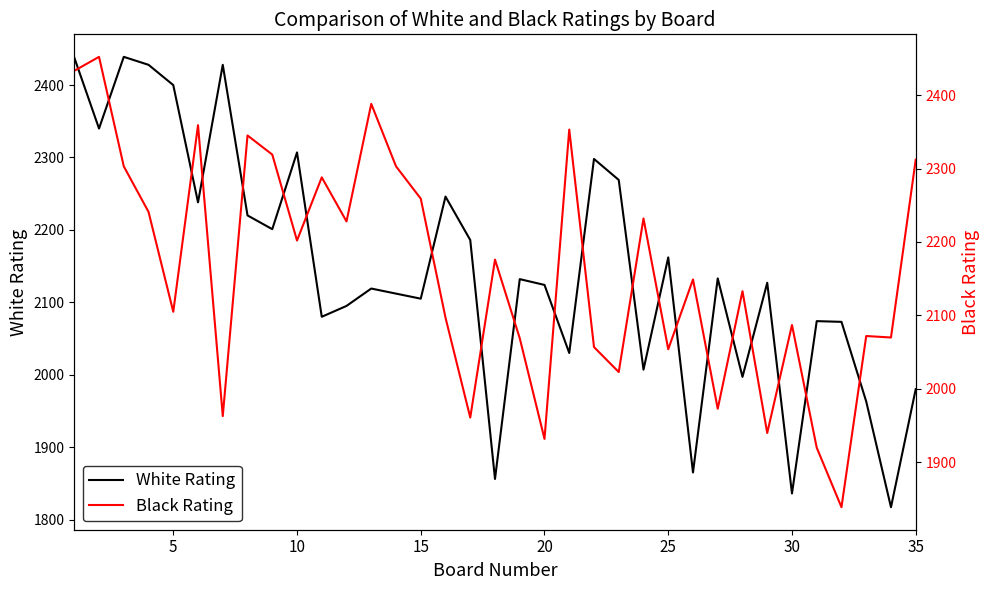

What is the maximum value for White Rating?

2439